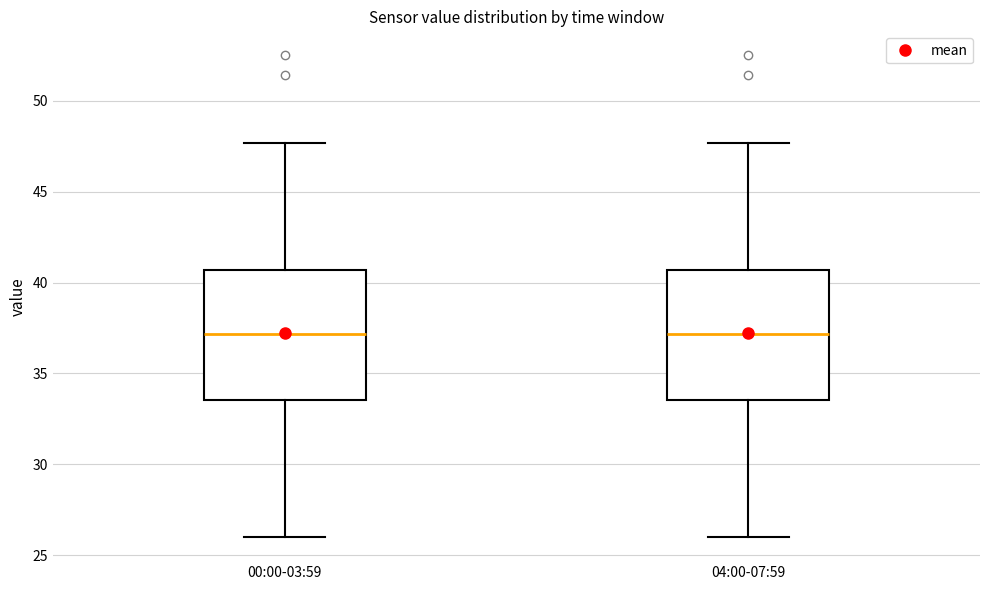

Where does the median line of the box for 00:00-03:59 sit on the y-axis? The values are not printed on the chart, so give them approximately, as read against the axis.

37.0